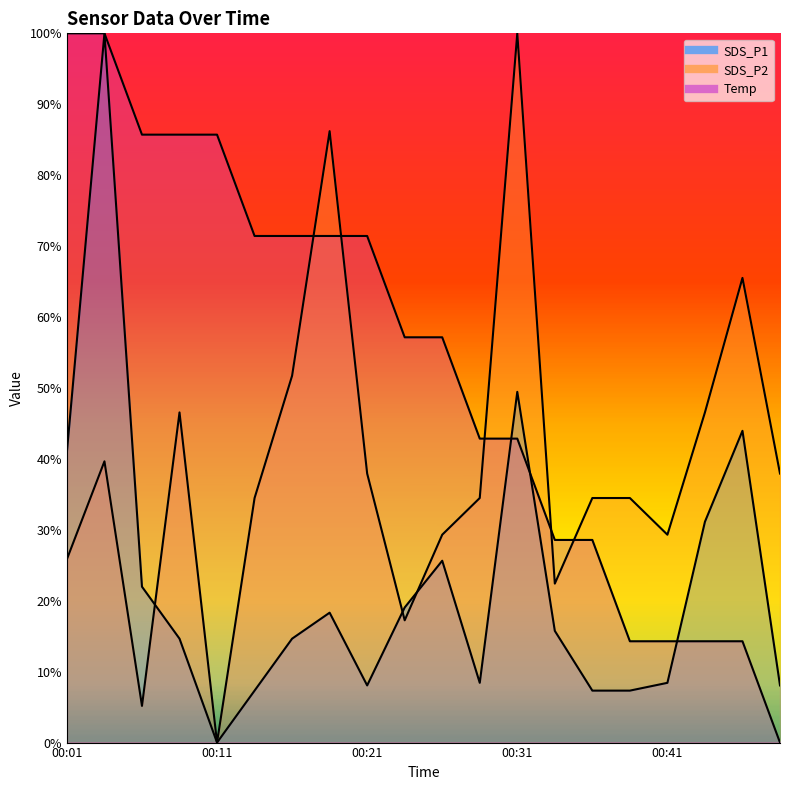

Which category has the lowest value in the SDS_P1 series?

00:11